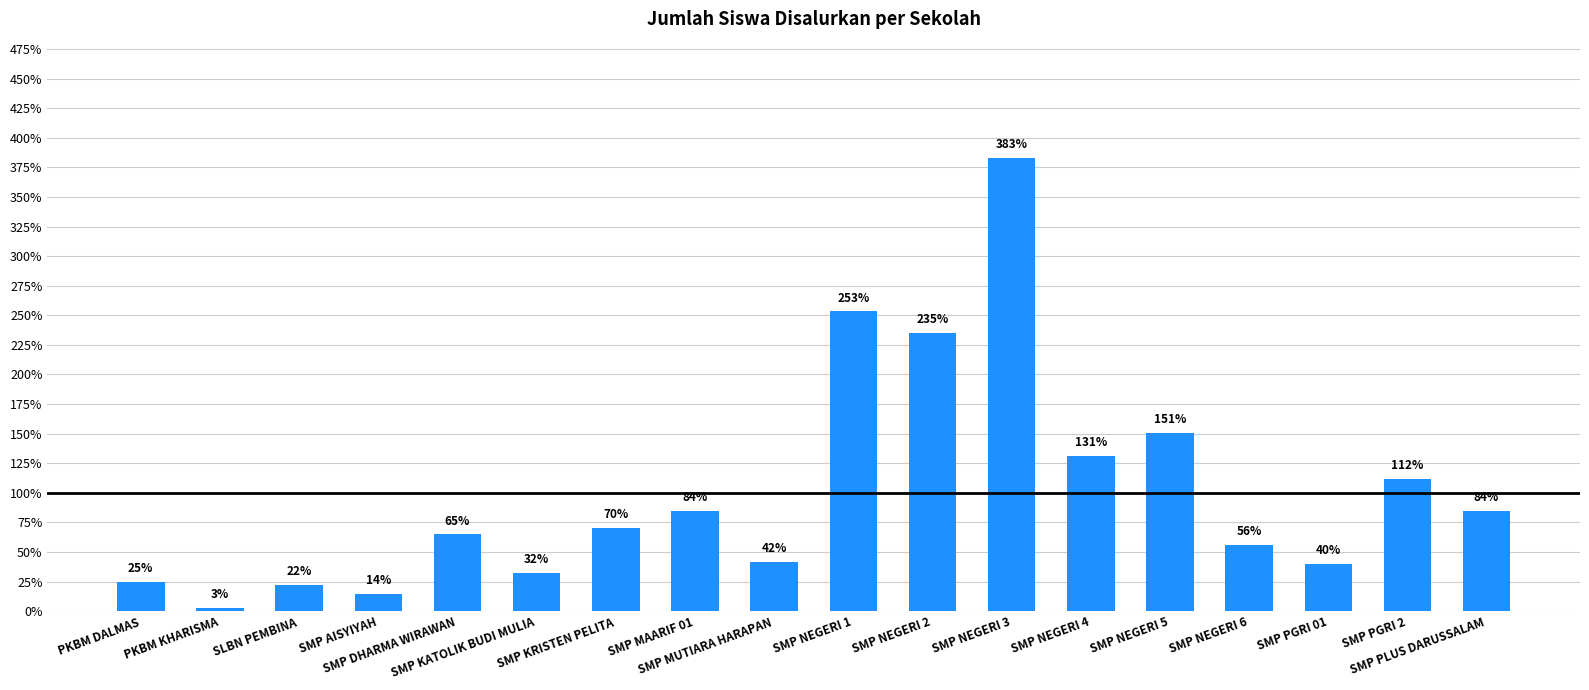

What is the label of the 9th bar from the right?

SMP NEGERI 1